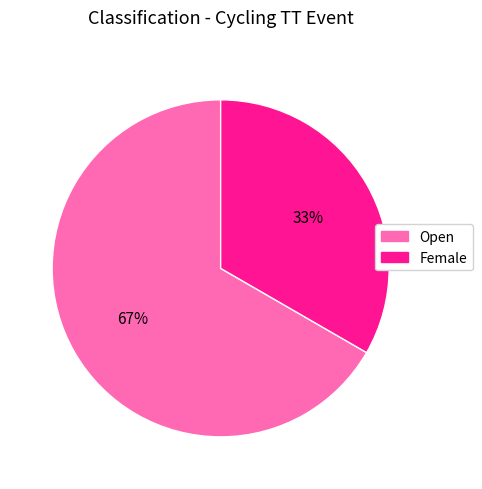

Combined, do Female and Open account for over 50%?

Yes